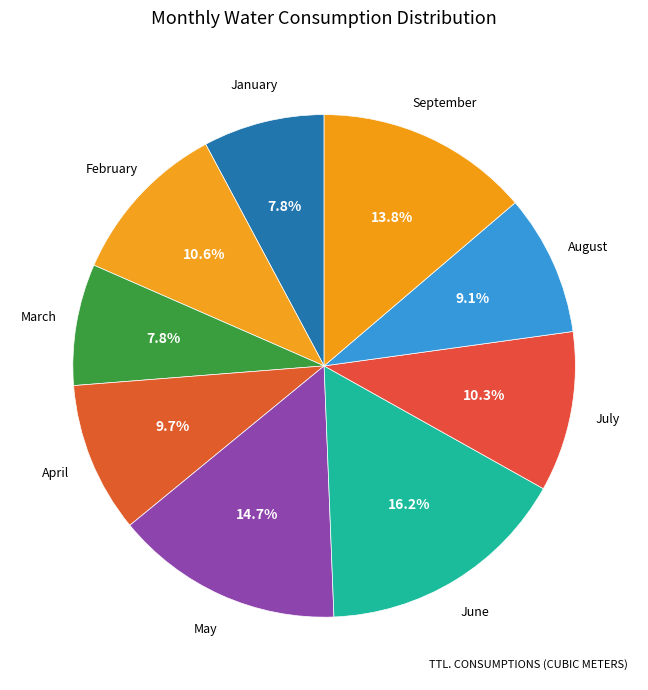

Rank the categories by value from lowest to highest.

January, March, August, April, July, February, September, May, June